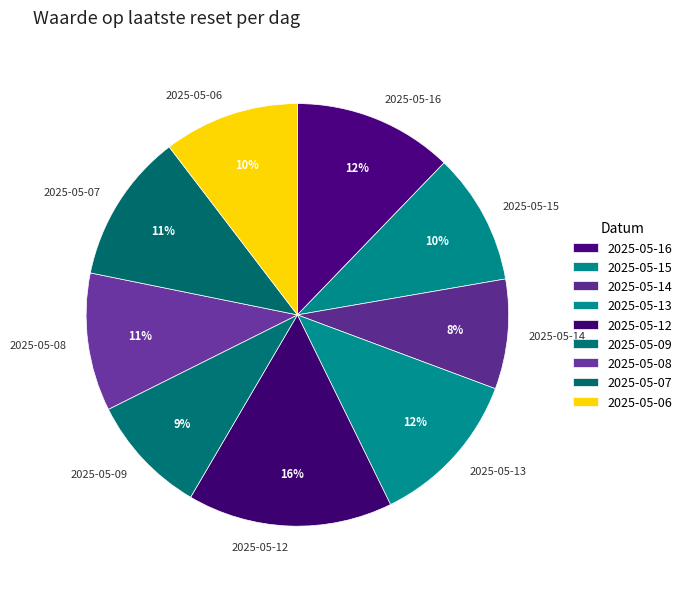

To the nearest percent, what is the average slice percentage?

11%